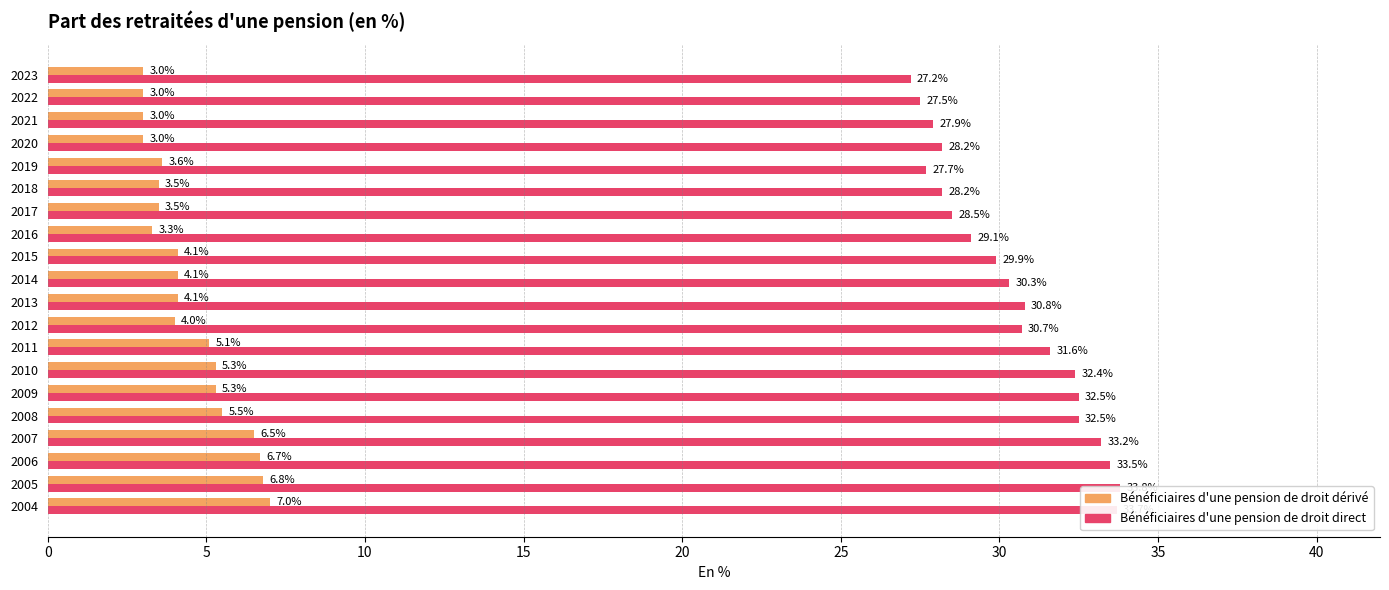

Reading left to right, extract all data points from this chart.

Bénéficiaires d'une pension de droit dérivé: 7.0	6.8	6.7	6.5	5.5	5.3	5.3	5.1	4.0	4.1	4.1	4.1	3.3	3.5	3.5	3.6	3.0	3.0	3.0	3.0
Bénéficiaires d'une pension de droit direct: 33.7	33.8	33.5	33.2	32.5	32.5	32.4	31.6	30.7	30.8	30.3	29.9	29.1	28.5	28.2	27.7	28.2	27.9	27.5	27.2